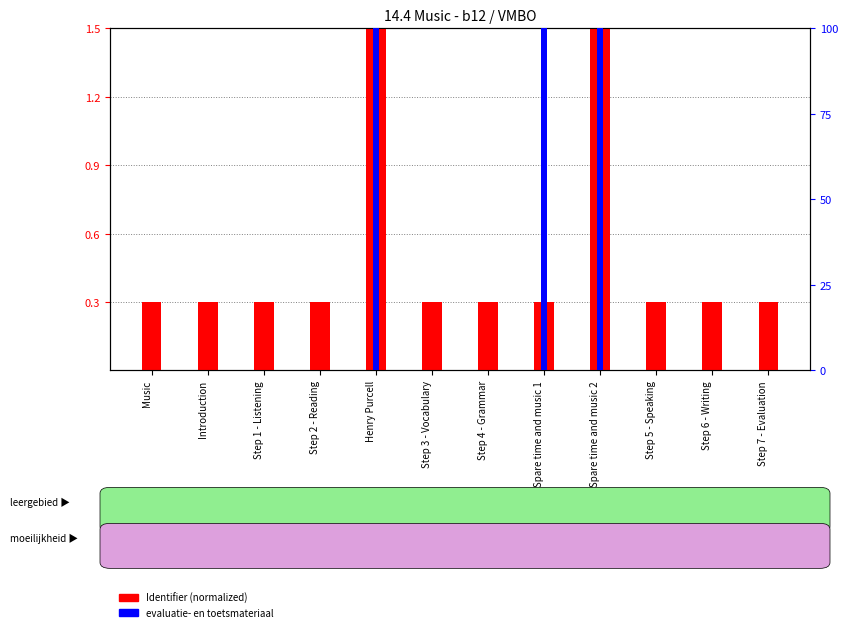

How many bars are there in total?

24